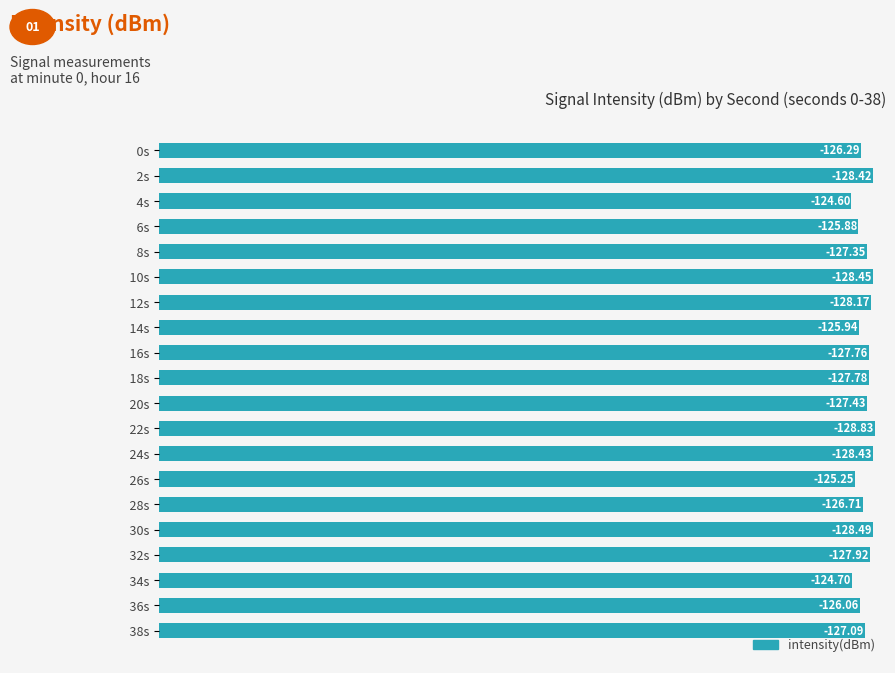

Does the chart contain any negative values?

No